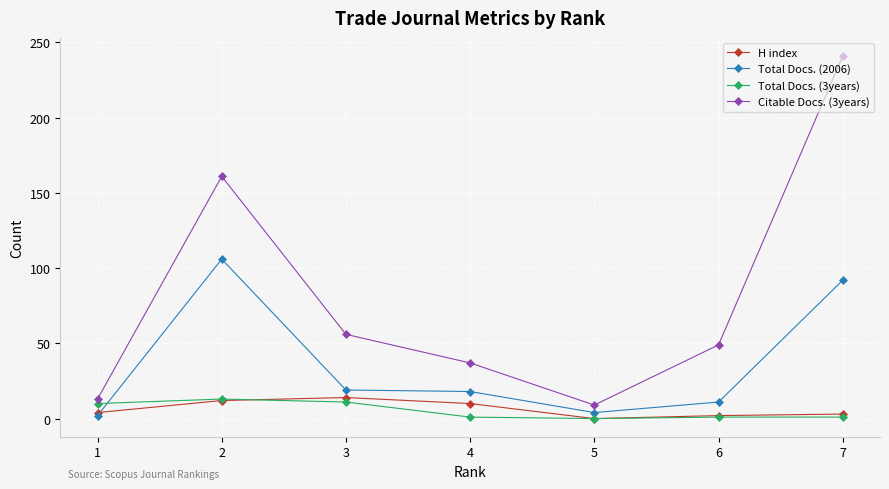

Where is the first local maximum for Total Docs. (2006)?

2